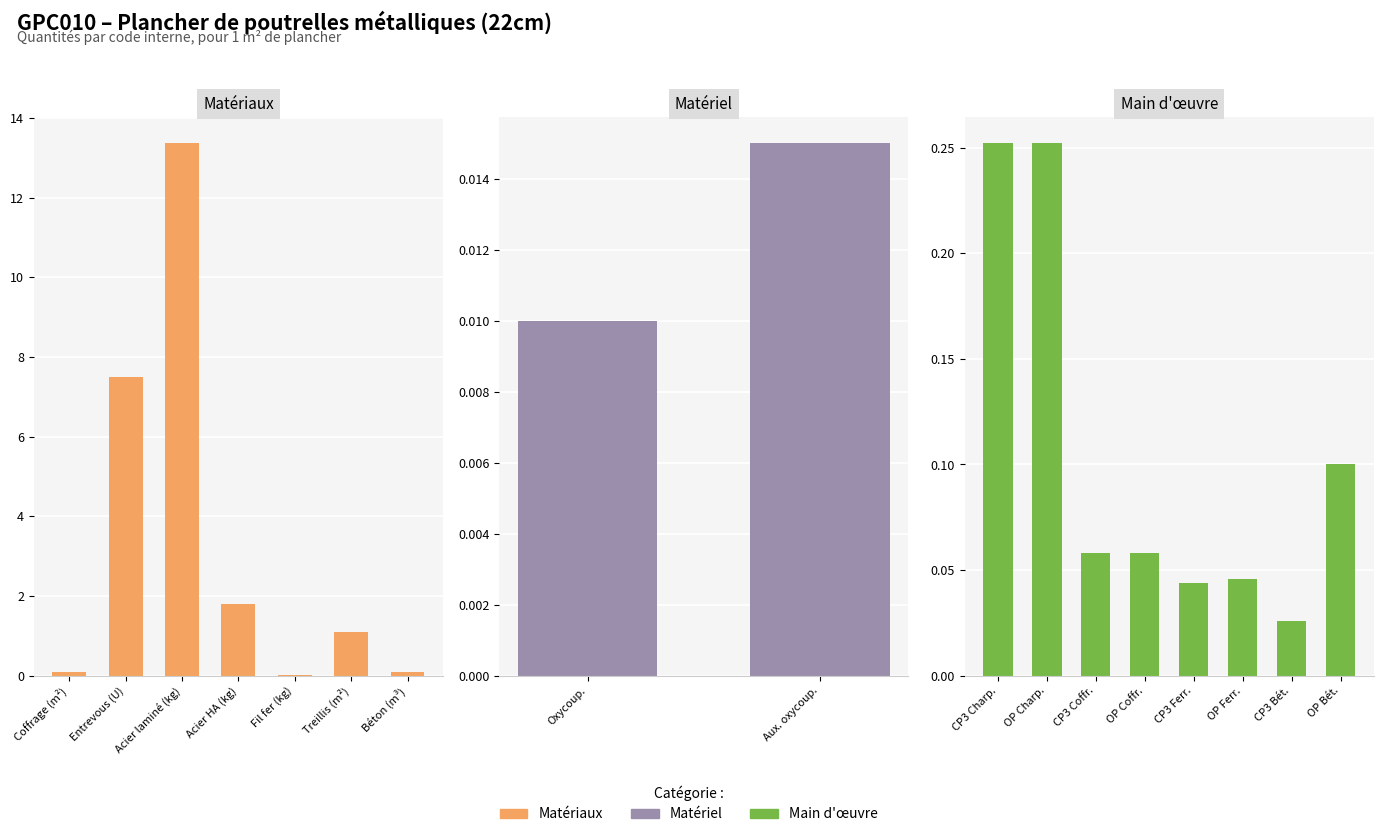

Reading right to left, what are all the values shown in this chart?

mo092=0.1	mo045=0.0	mo090=0.0	mo043=0.0	mo091=0.1	mo044=0.1	mo094=0.3	mo047=0.3	mq08sol020=0.0	mq08sol010=0.0	mt10haf030fOEc=0.1	mt07ame030adg=1.1	mt08var050=0.0	mt07aco050c=1.8	mt07ala010deb=13.4	mt07bho010a=7.5	mt08evm010=0.1